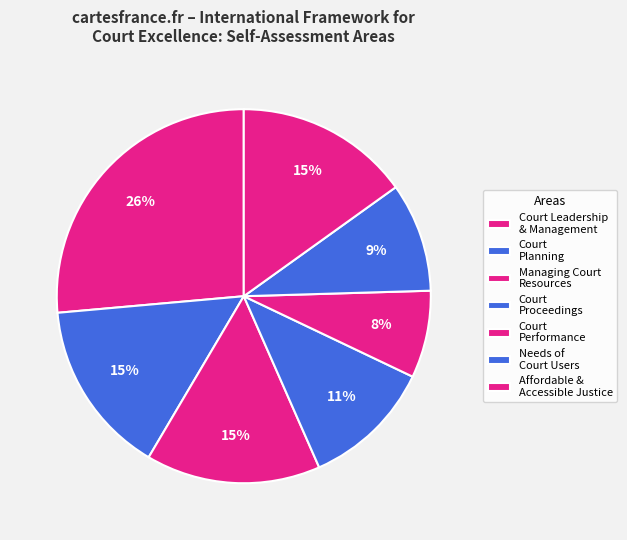

How many slices are in this pie chart?

7